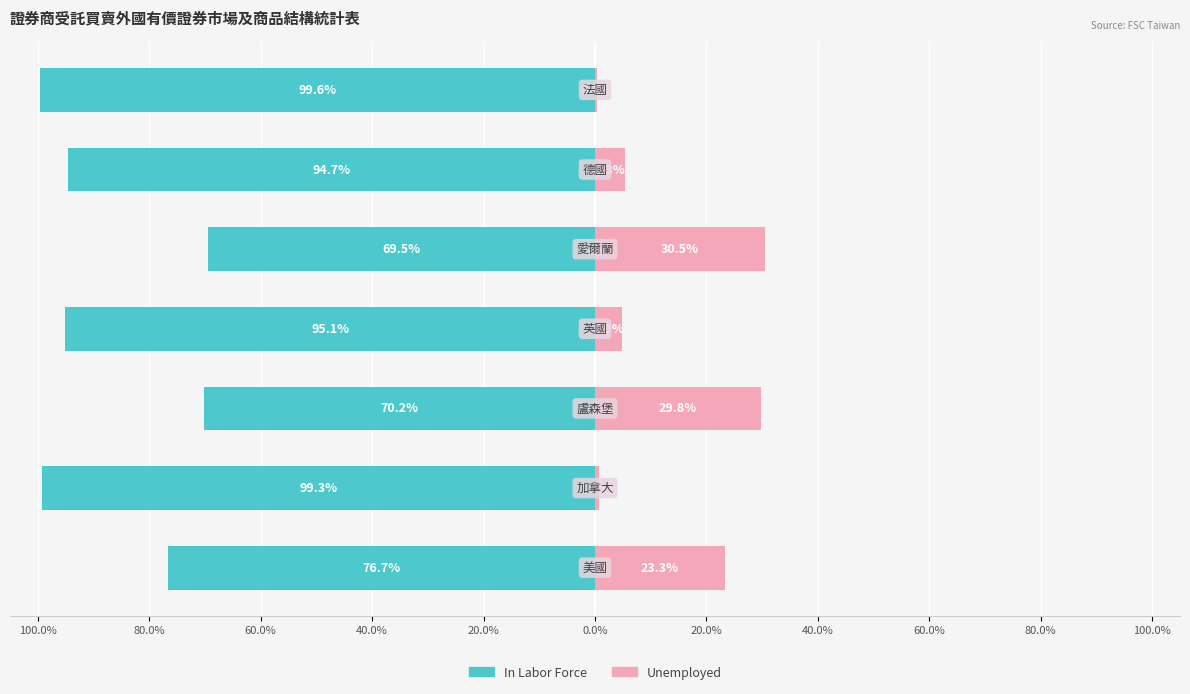

The In Labor Force series shows -102.0 at 60.0%. True or false?

False